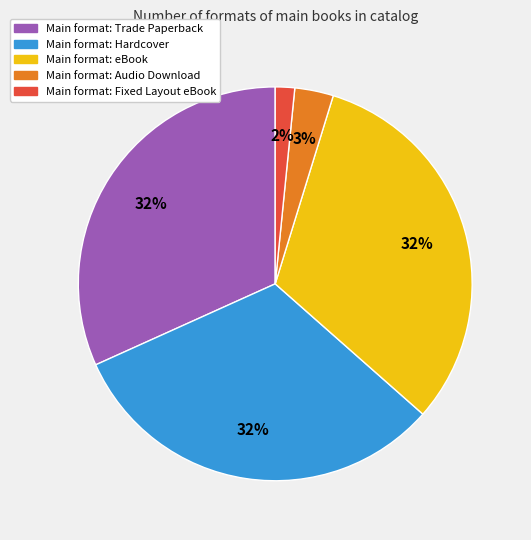

Is there any slice that represents more than half of the pie?

No